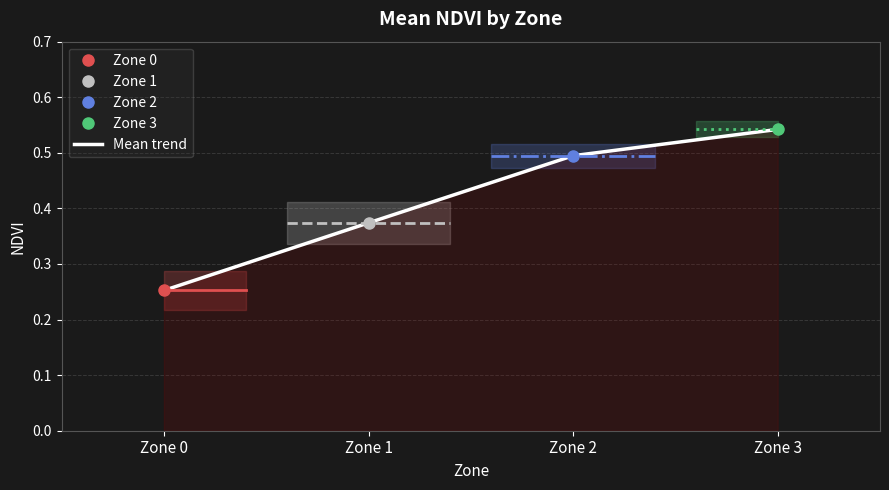

What is the value of the 4th point from the left?

0.5